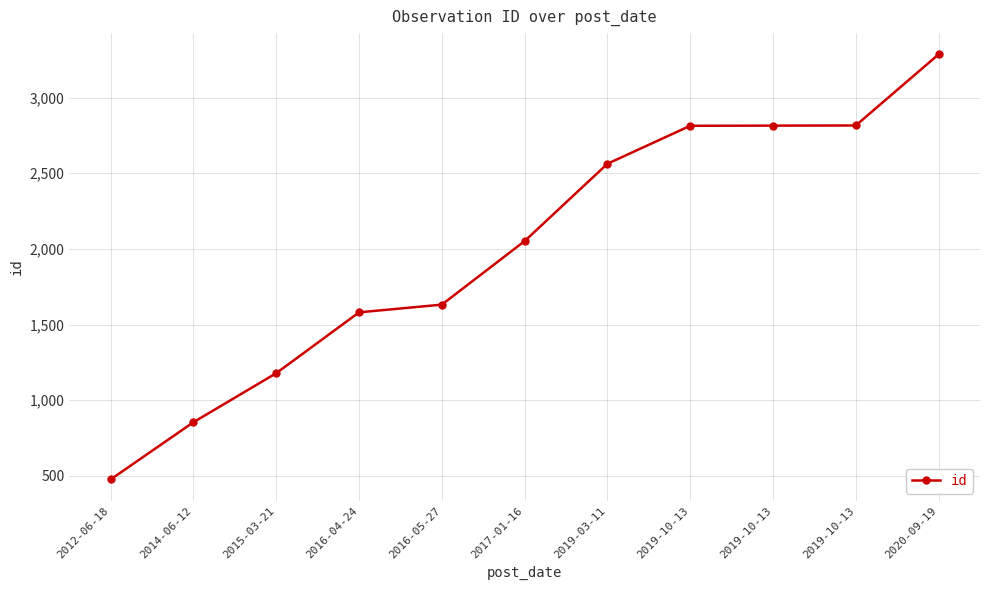

List the labels in order of value, largest first.

2020-09-19, 2019-10-13, 2019-10-13, 2019-10-13, 2019-03-11, 2017-01-16, 2016-05-27, 2016-04-24, 2015-03-21, 2014-06-12, 2012-06-18